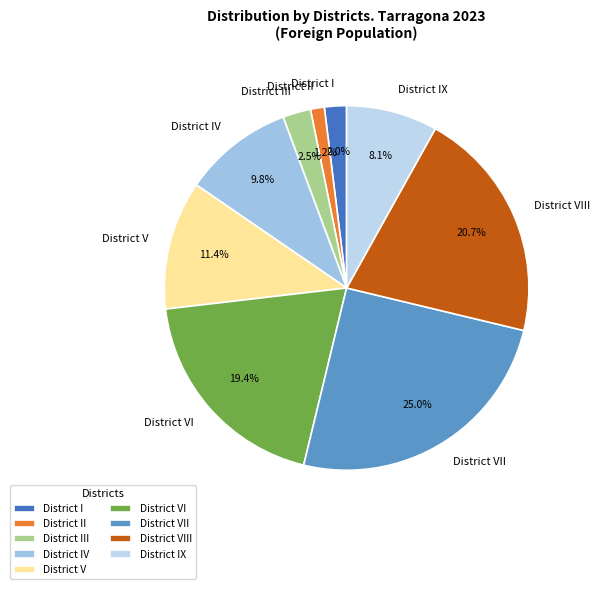

What percentage do District V and District VI together represent?

30.8%